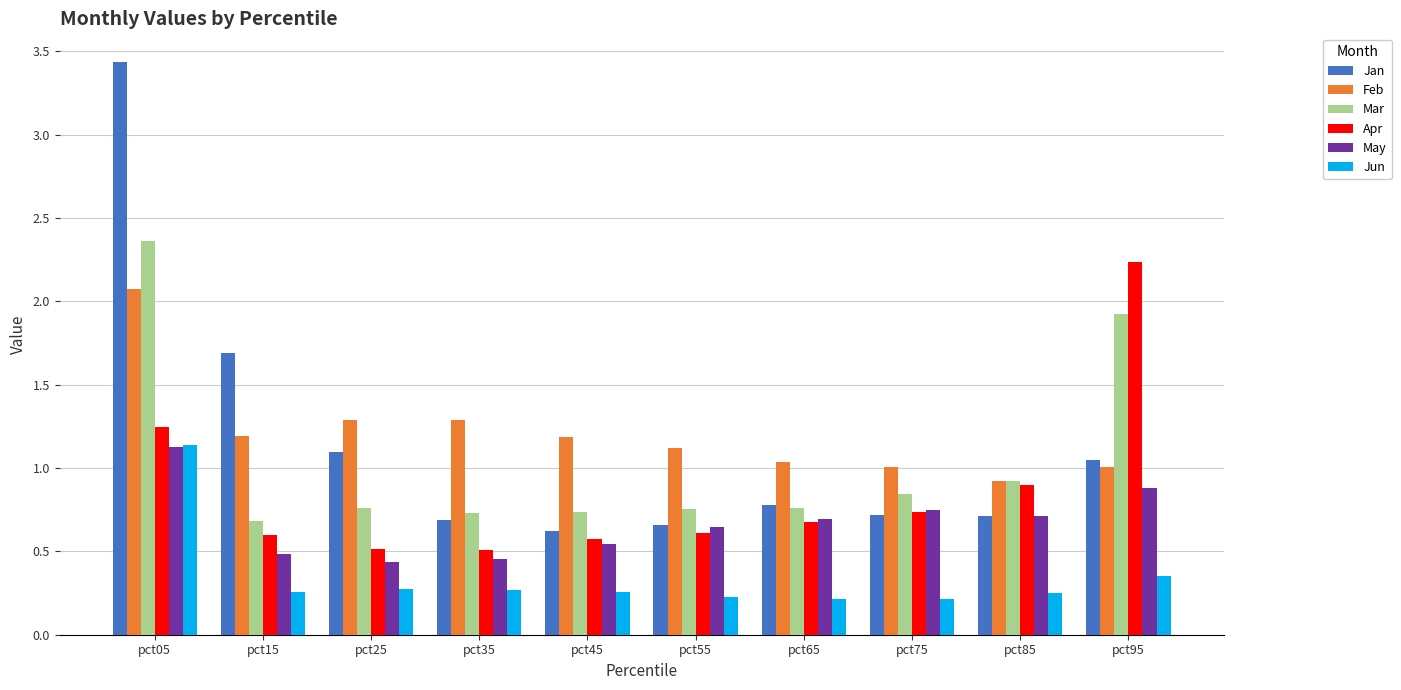

What is the difference between the maximum and second lowest values in the Apr series?

1.7